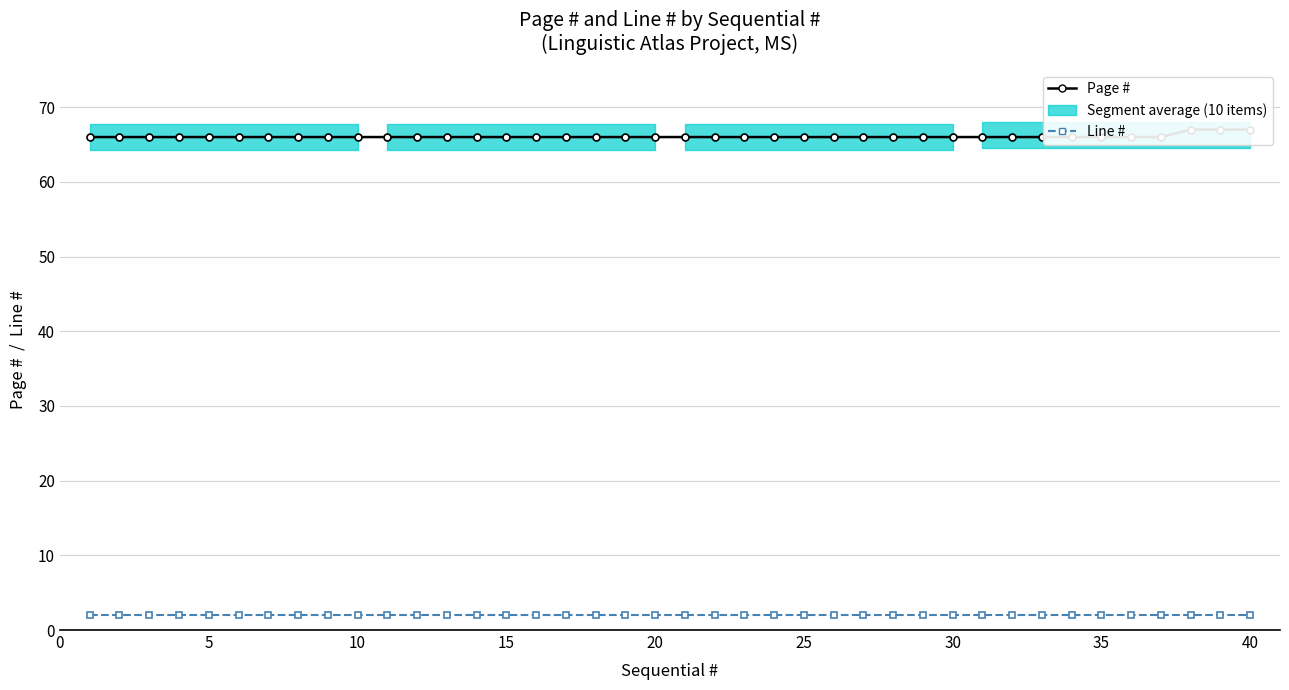

At how many categories does at least one series exceed 26?

40